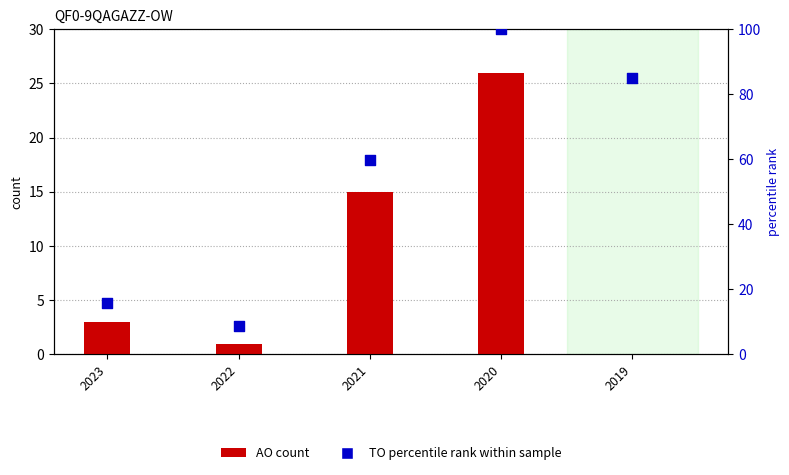

Which series contains the highest Y value?

TO (percentile rank)